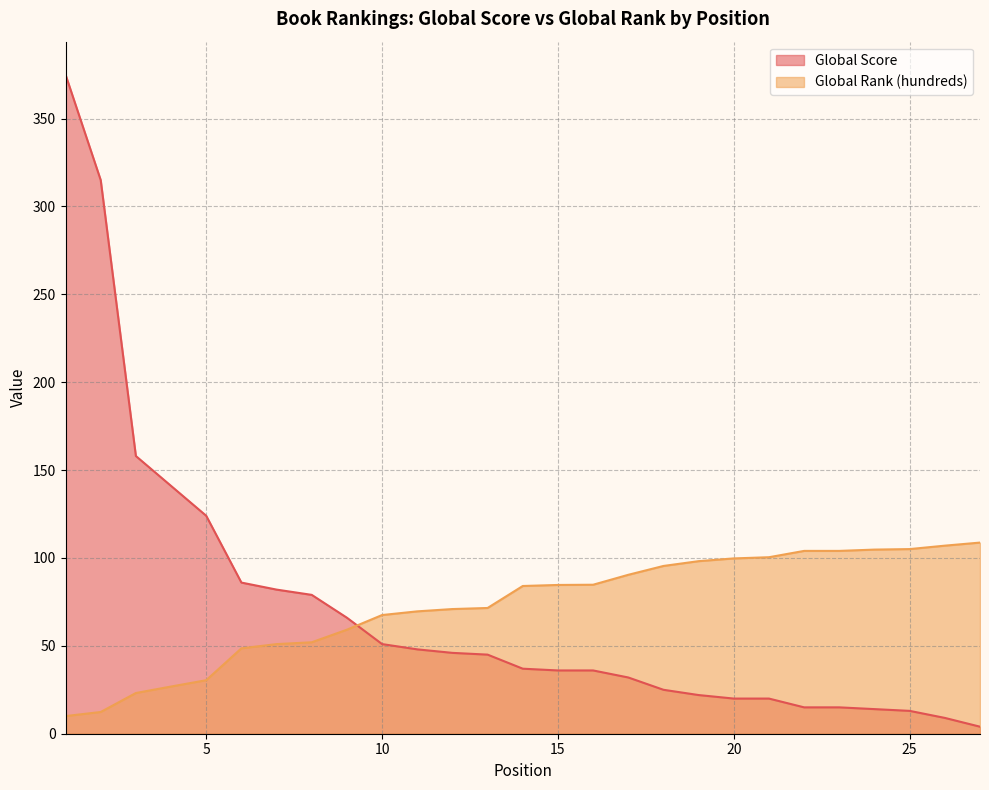

True or false: Global Score has more than 1 interior local peaks.

False